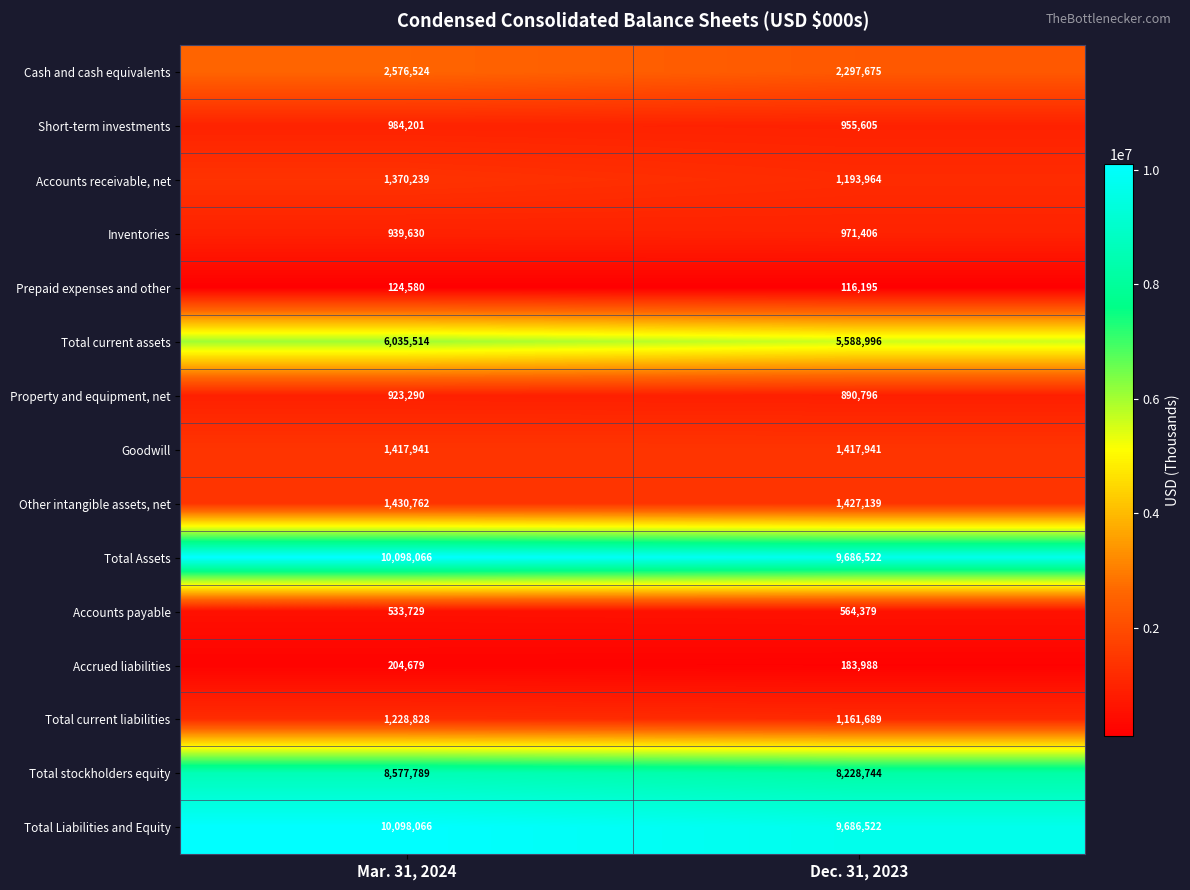

Reading right to left, what are all the values shown in this chart?

Cash and cash equivalents: 2297675	2576524
Short-term investments: 955605	984201
Accounts receivable, net: 1193964	1370239
Inventories: 971406	939630
Prepaid expenses and other: 116195	124580
Total current assets: 5588996	6035514
Property and equipment, net: 890796	923290
Goodwill: 1417941	1417941
Other intangible assets, net: 1427139	1430762
Total Assets: 9686522	10098066
Accounts payable: 564379	533729
Accrued liabilities: 183988	204679
Total current liabilities: 1161689	1228828
Total stockholders equity: 8228744	8577789
Total Liabilities and Equity: 9686522	10098066